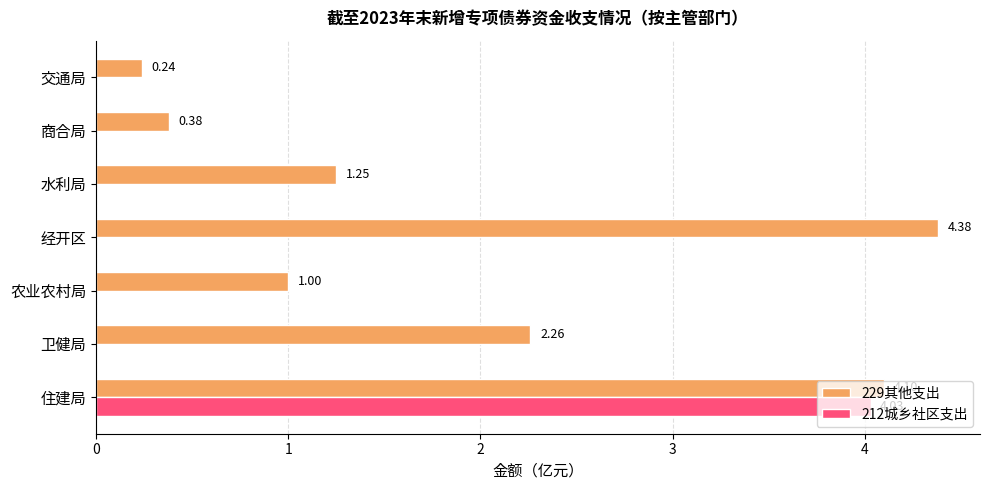

Which series changed the most between 卫健局 and 水利局?

229其他支出